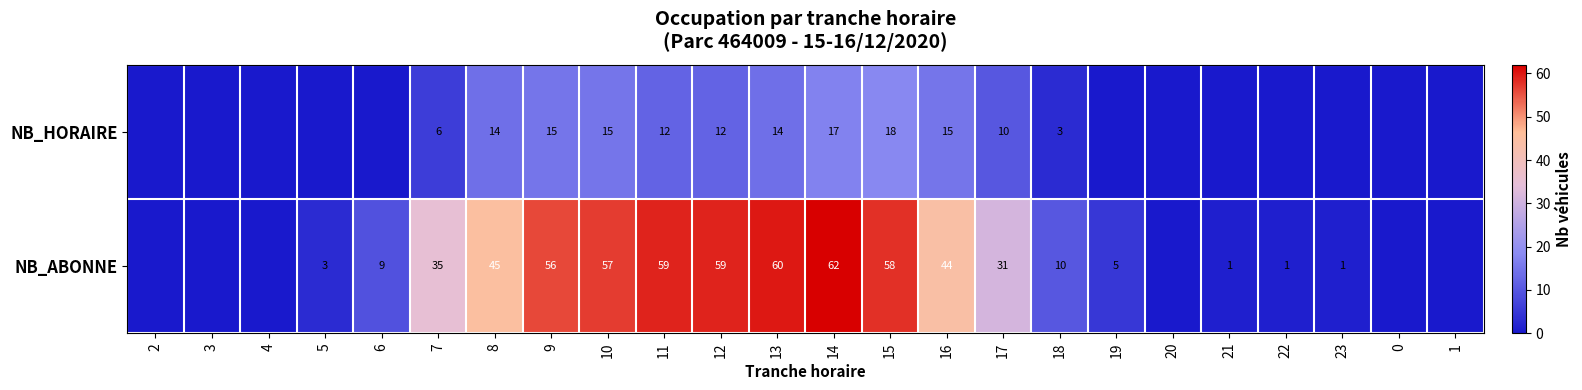

Rank the series at 7 from lowest to highest value.

NB_HORAIRE, NB_ABONNE